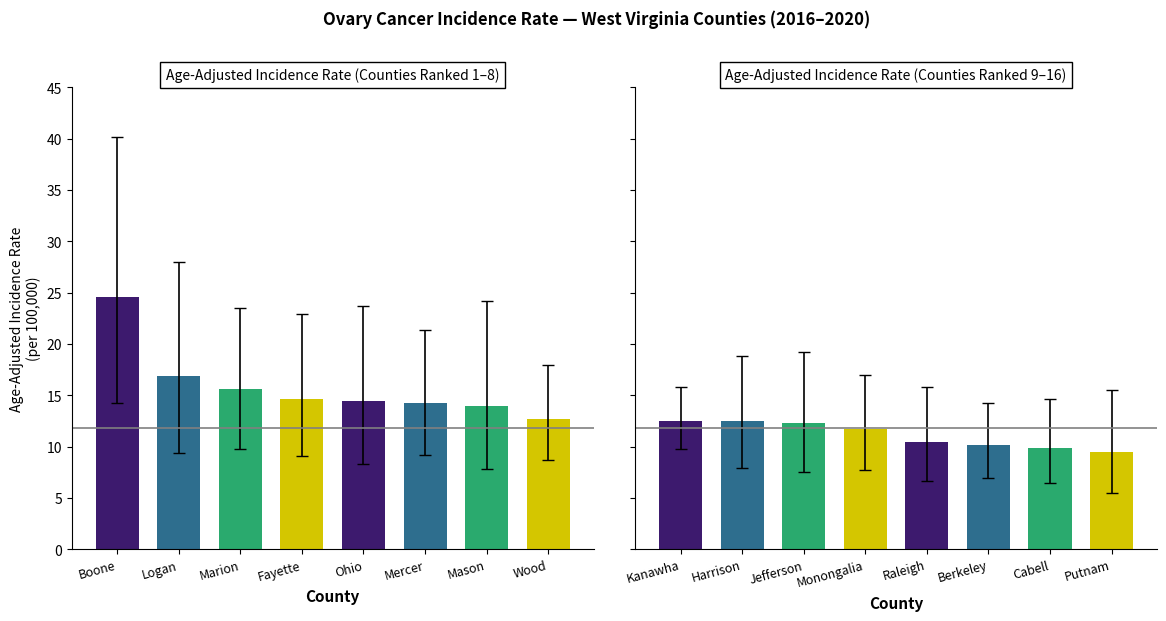

What is the maximum value shown in the chart?

40.2